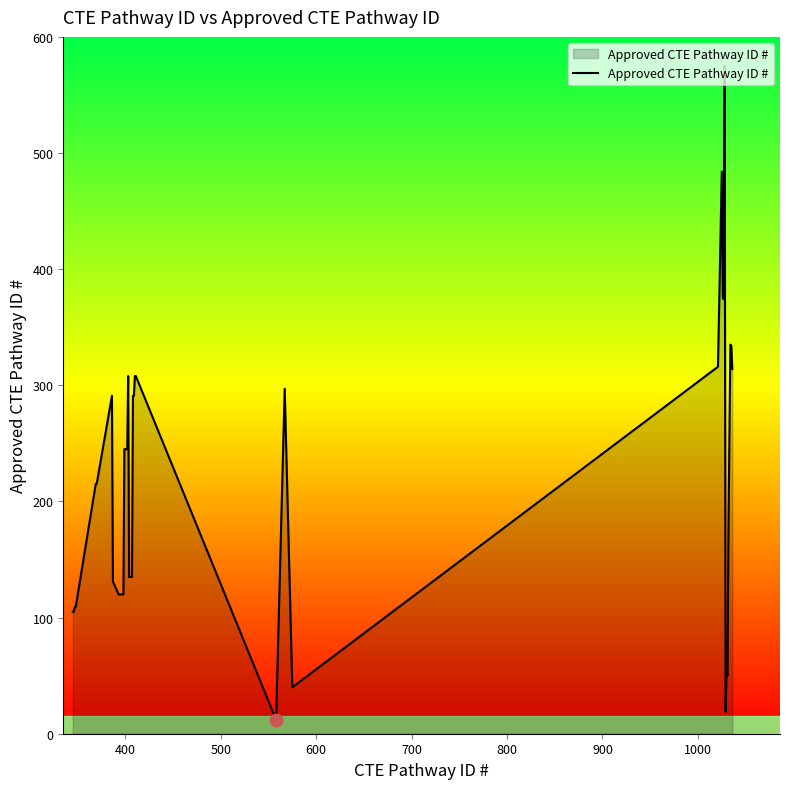

What is the minimum value shown in the chart?

12